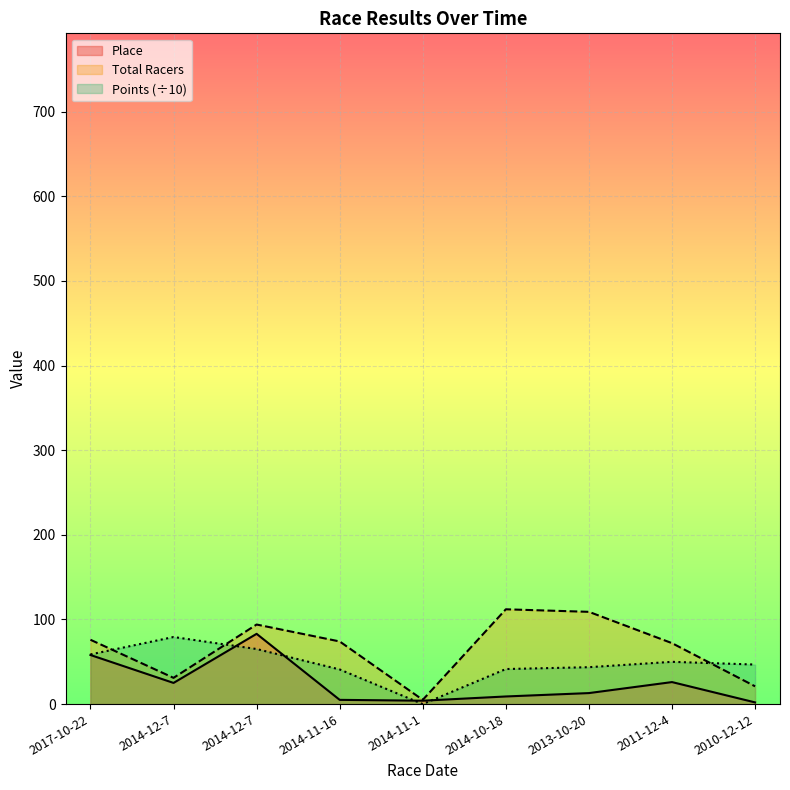

At which label is Total Racers closest to 58?

2011-12-4